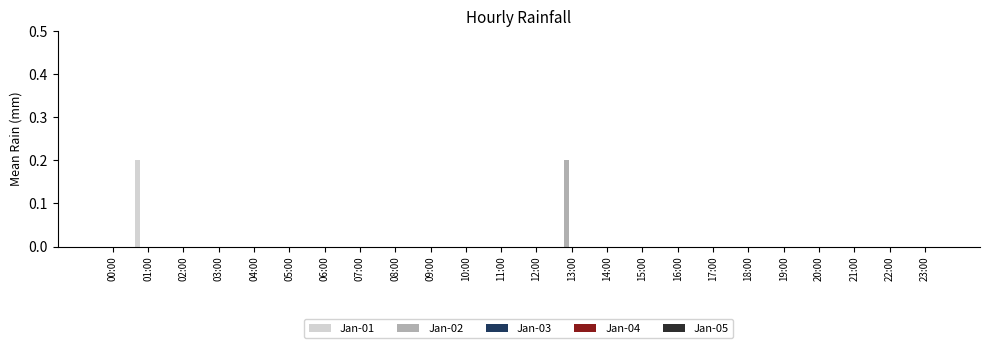

How many groups of bars are there?

24